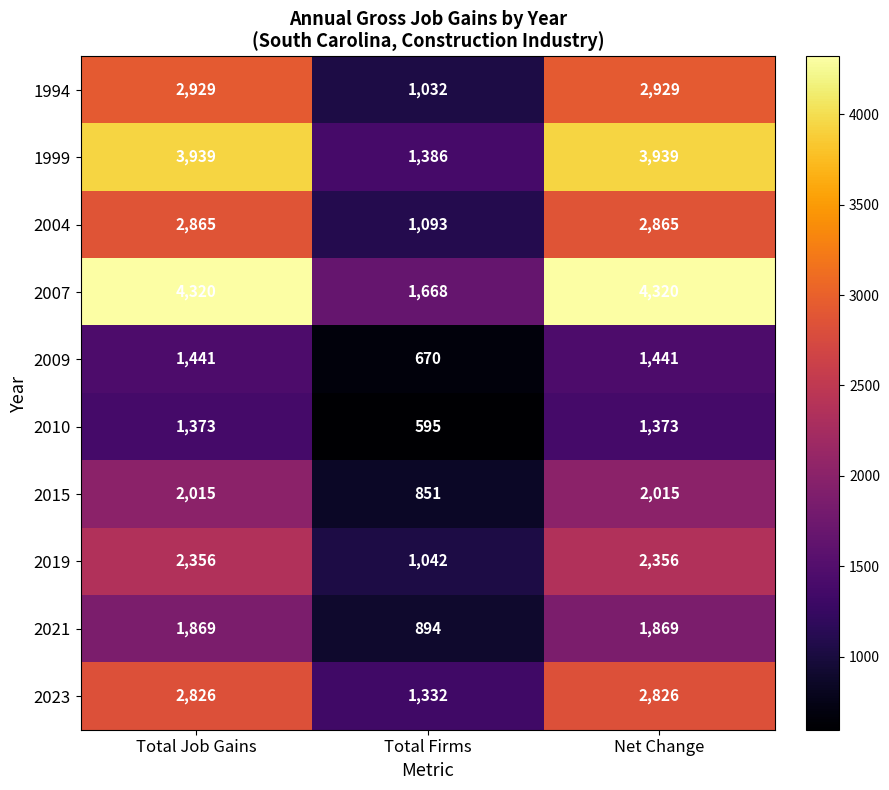

The value of 2015 at Total Firms is 216. True or false?

False